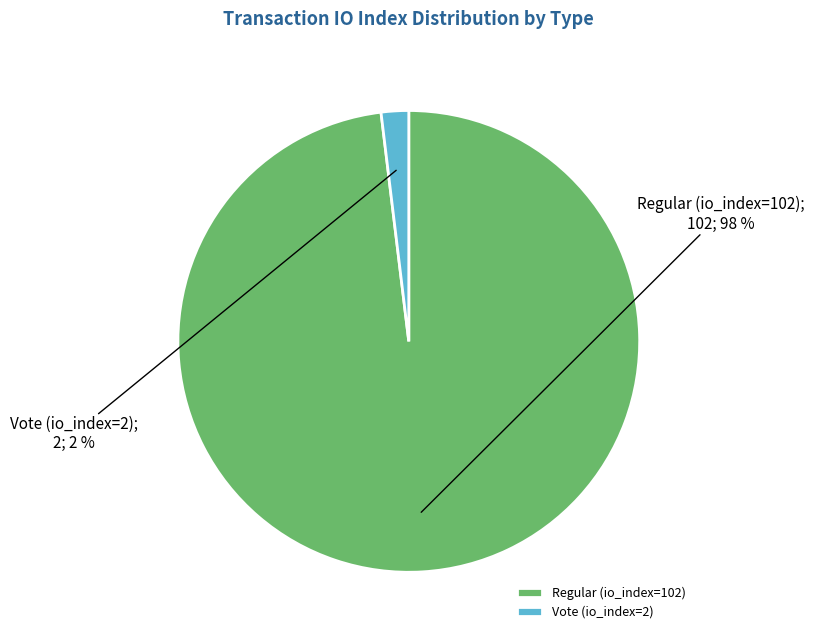

Is there any slice that represents more than half of the pie?

Yes